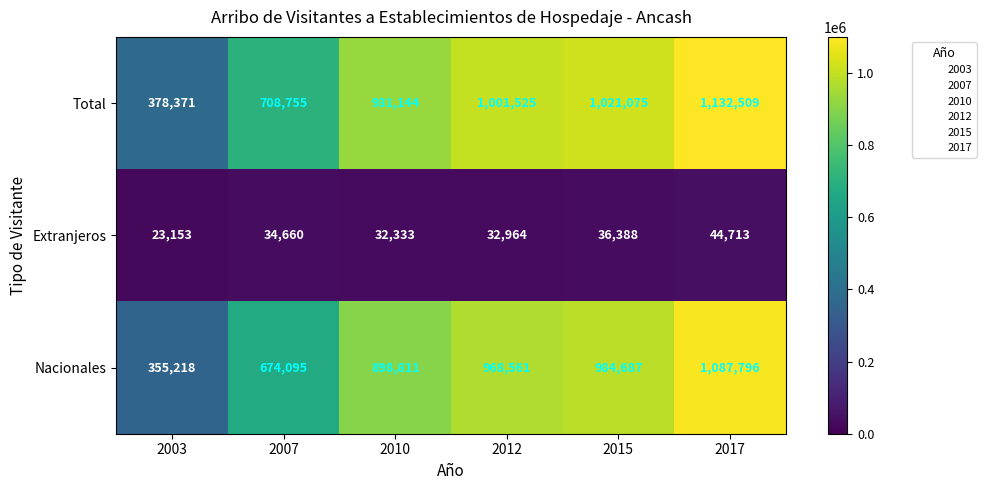

At which category is the sum across all series the highest?

2017